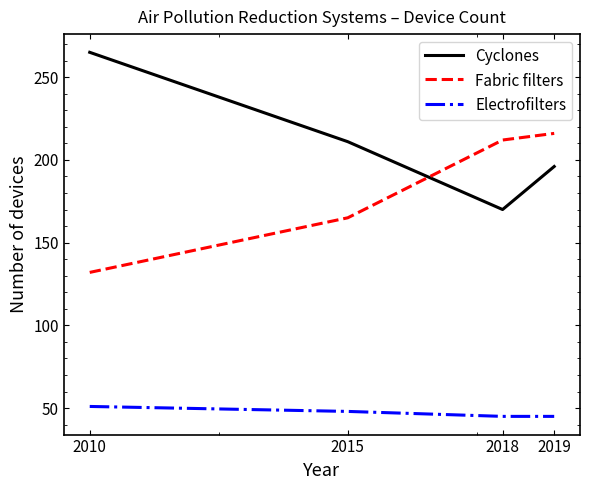

True or false: Cyclones has more than 1 interior local peaks.

False